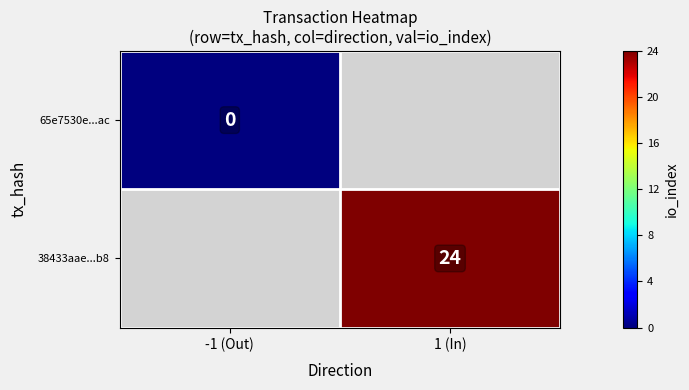

The value of 38433aae...b8 at 1 (In) is 24. True or false?

True